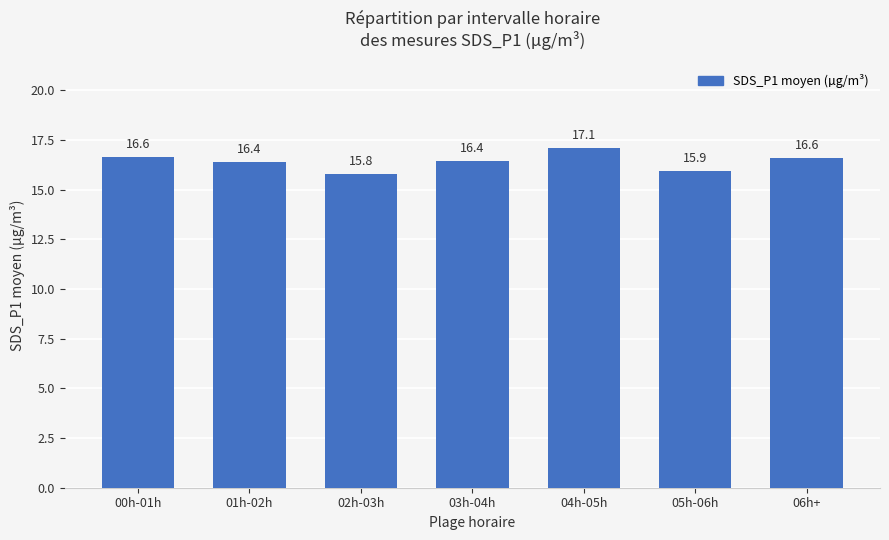

Count the number of data series in this chart.

1